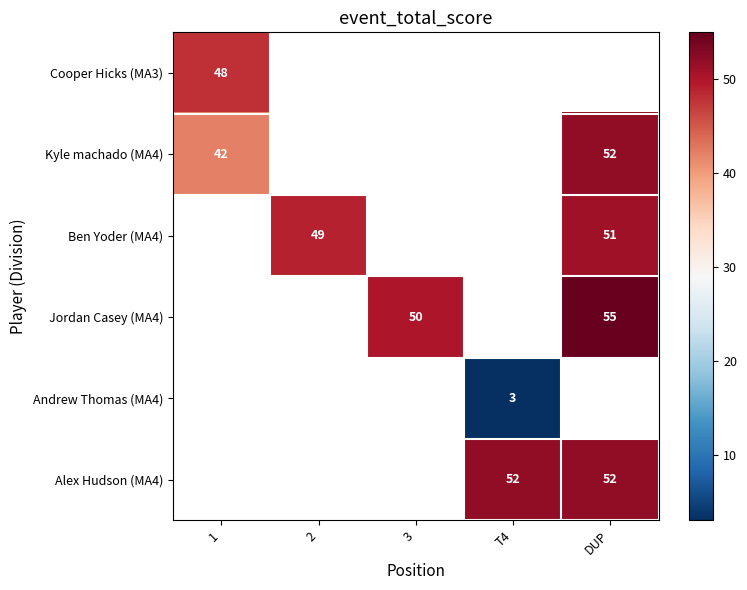

List the labels in order of Cooper Hicks (MA3) value, smallest first.

1, 2, 3, T4, DUP